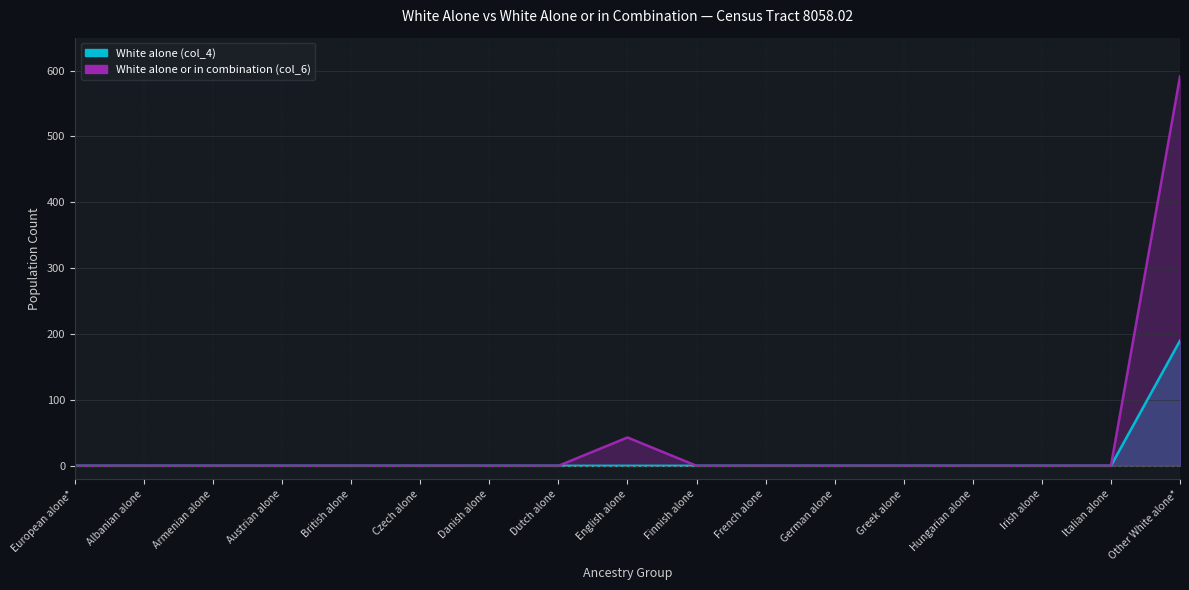

True or false: White alone (col_4) and White alone or in combination (col_6) intersect in this chart.

False